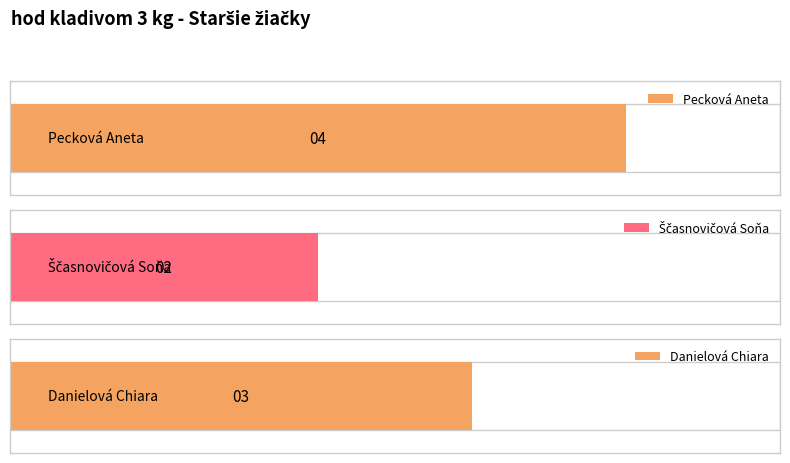

What is the greatest value displayed?

4